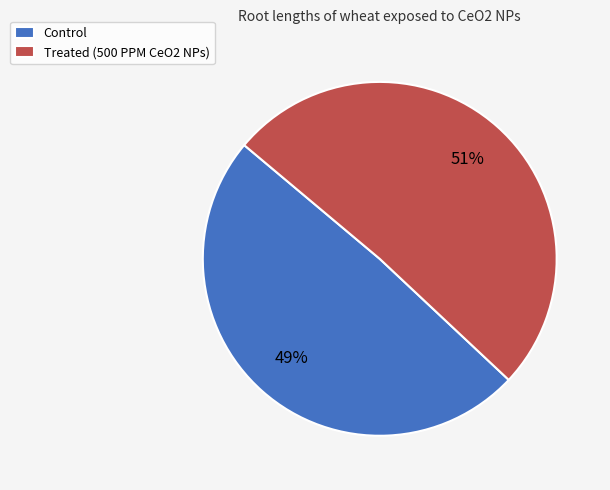

Do Control and Treated (500 PPM CeO2 NPs) together represent more than half of the pie?

Yes